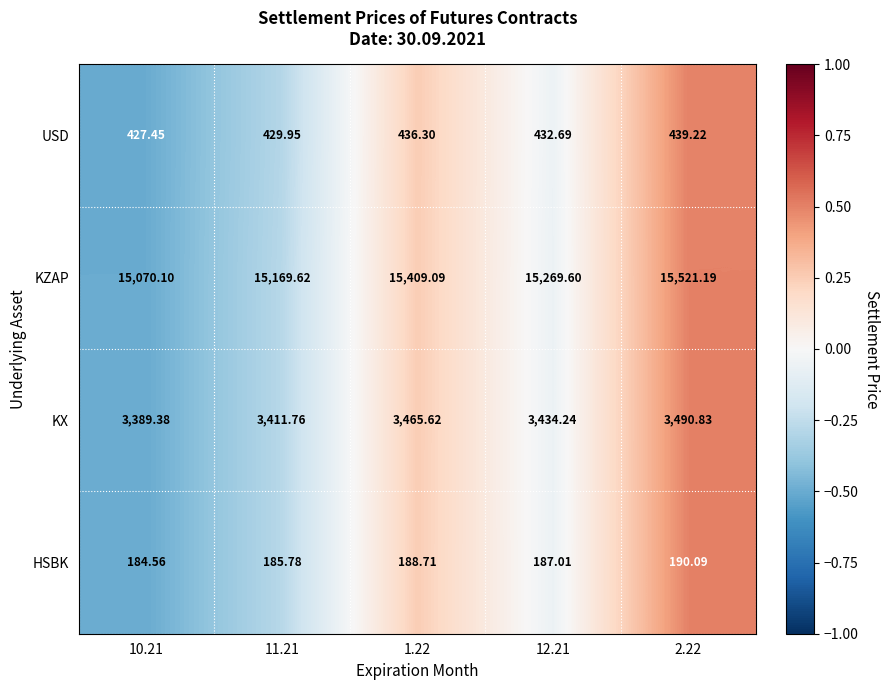

Rank the series at 2.22 from lowest to highest value.

HSBK, USD, KX, KZAP